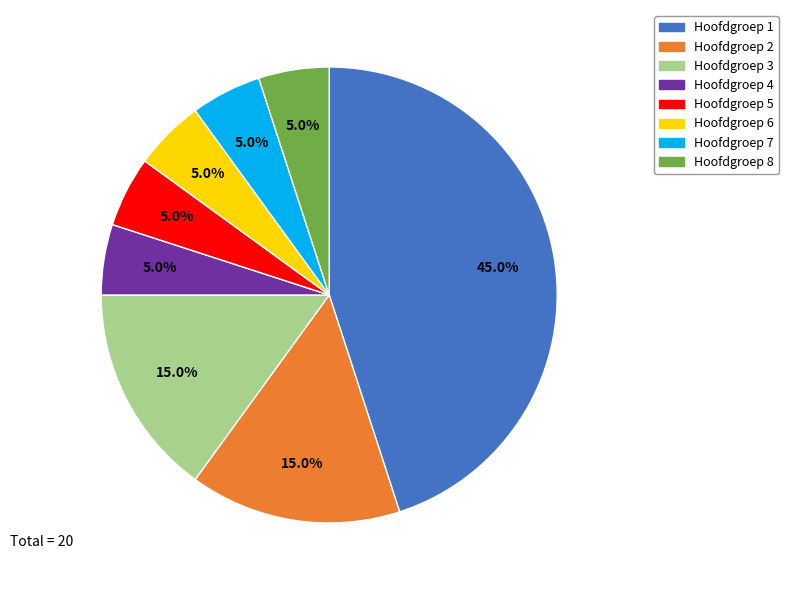

Which category has the biggest portion of the pie?

Hoofdgroep 1